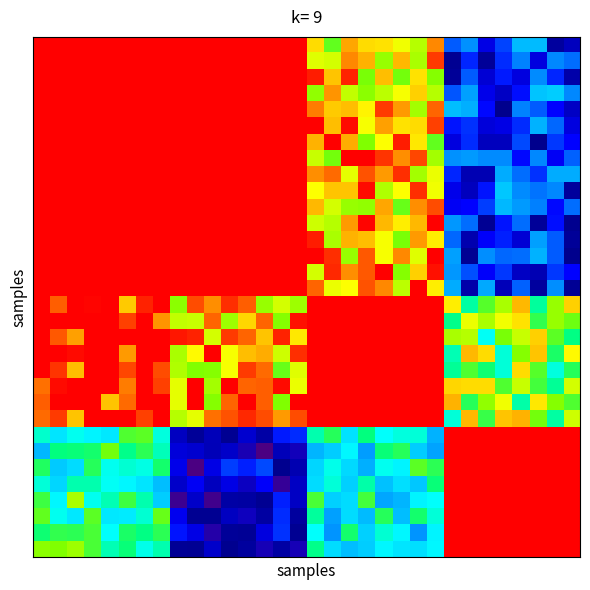

Count the number of data series in this chart.

32